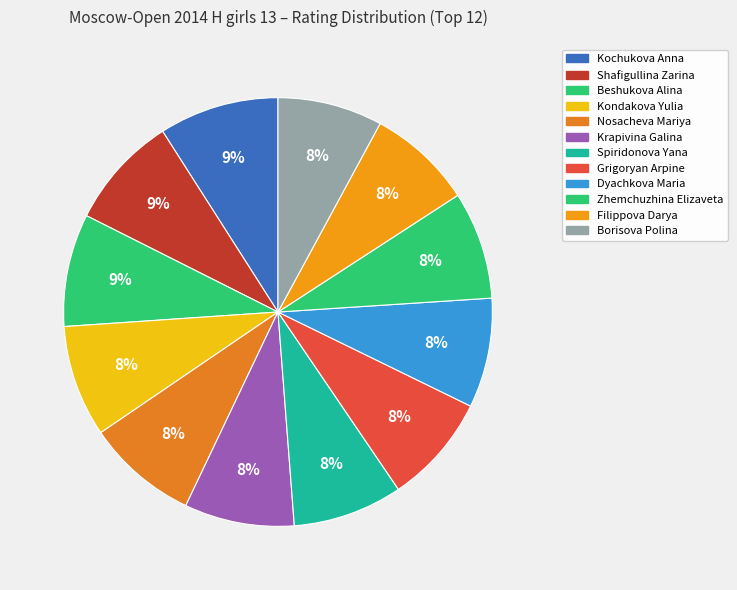

The Filippova Darya slice represents 8% of the pie. True or false?

True